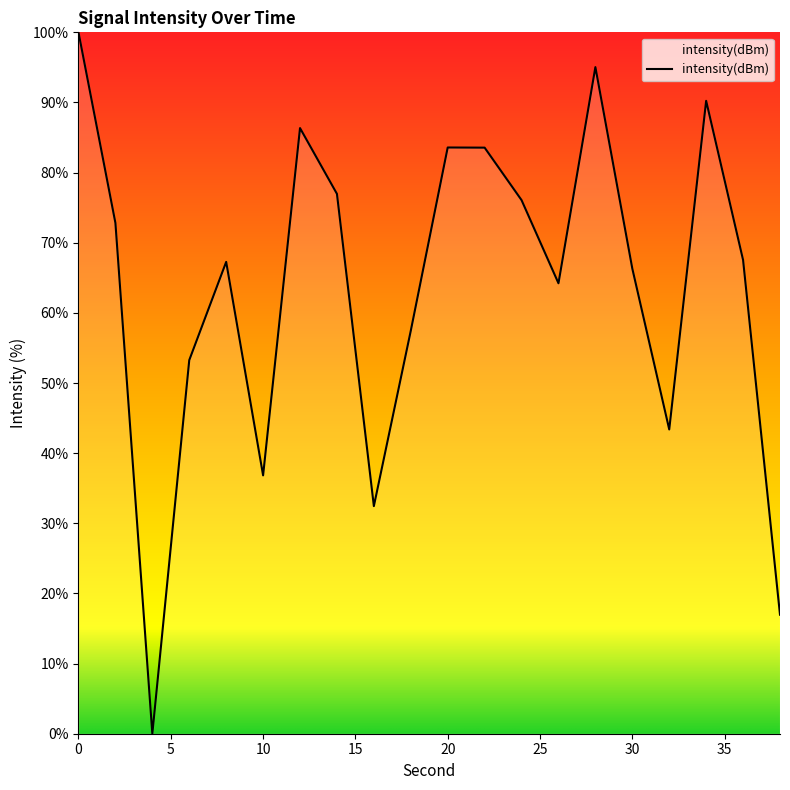

What is the greatest value displayed?

100.0